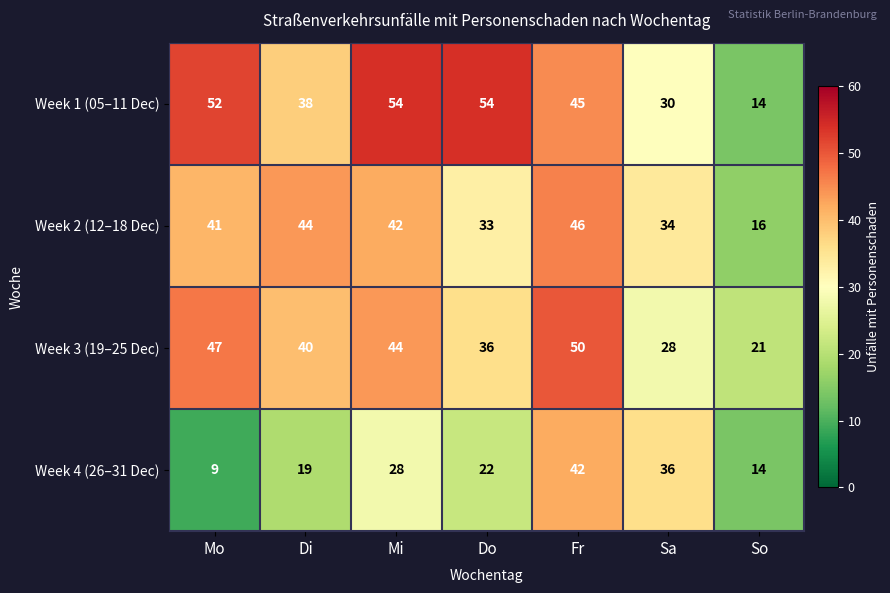

What is the approximate value of Week 2 (12–18 Dec) at Sa?

34